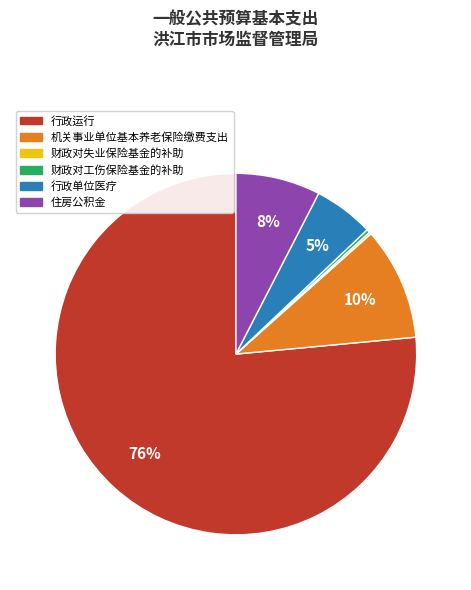

Is the sum of 行政运行 and 住房公积金 greater than half?

Yes